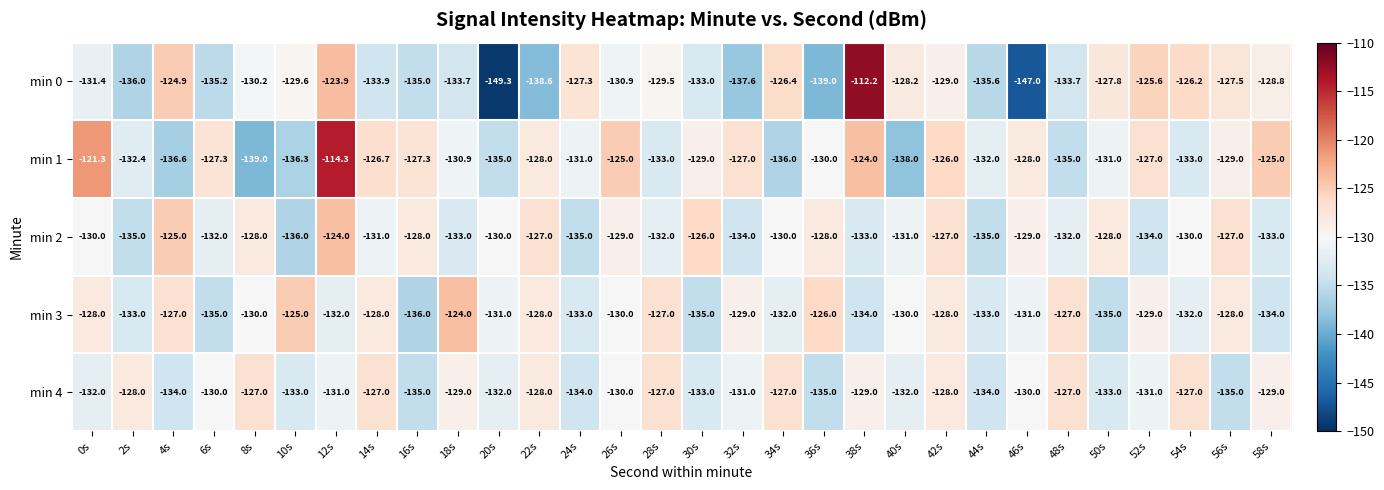

What is the sum of the min 3 values at 30s and 48s?

-262.0